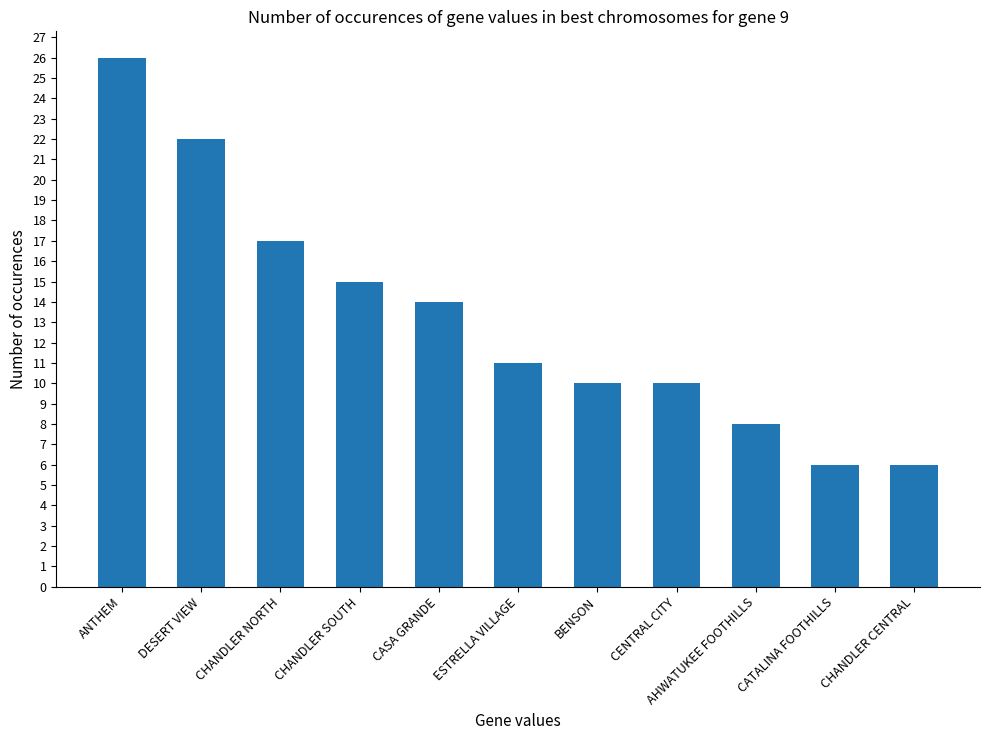

Reading left to right, extract all data points from this chart.

ANTHEM=26	DESERT VIEW=22	CHANDLER NORTH=17	CHANDLER SOUTH=15	CASA GRANDE=14	ESTRELLA VILLAGE=11	BENSON=10	CENTRAL CITY=10	AHWATUKEE FOOTHILLS=8	CATALINA FOOTHILLS=6	CHANDLER CENTRAL=6